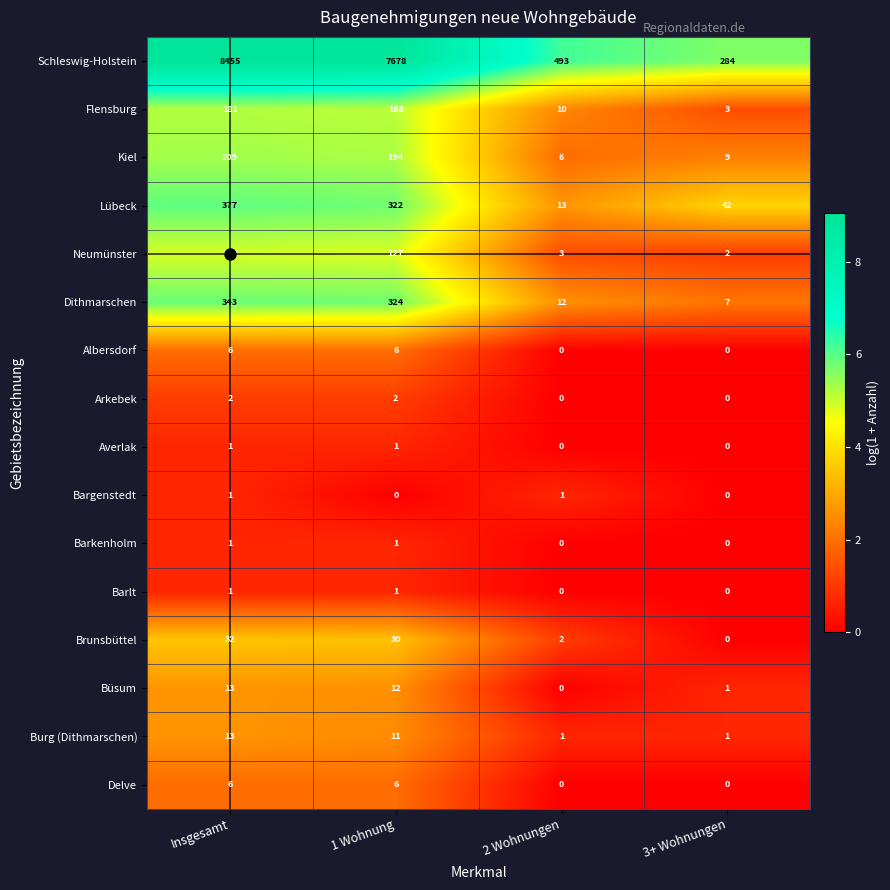

The value of Burg (Dithmarschen) at Insgesamt is 13. True or false?

True